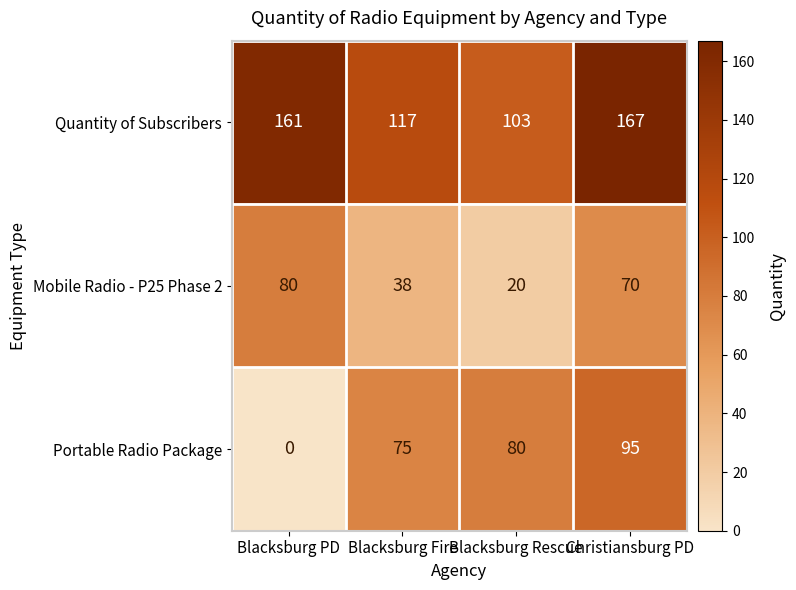

At how many categories does at least one series exceed 82?

4